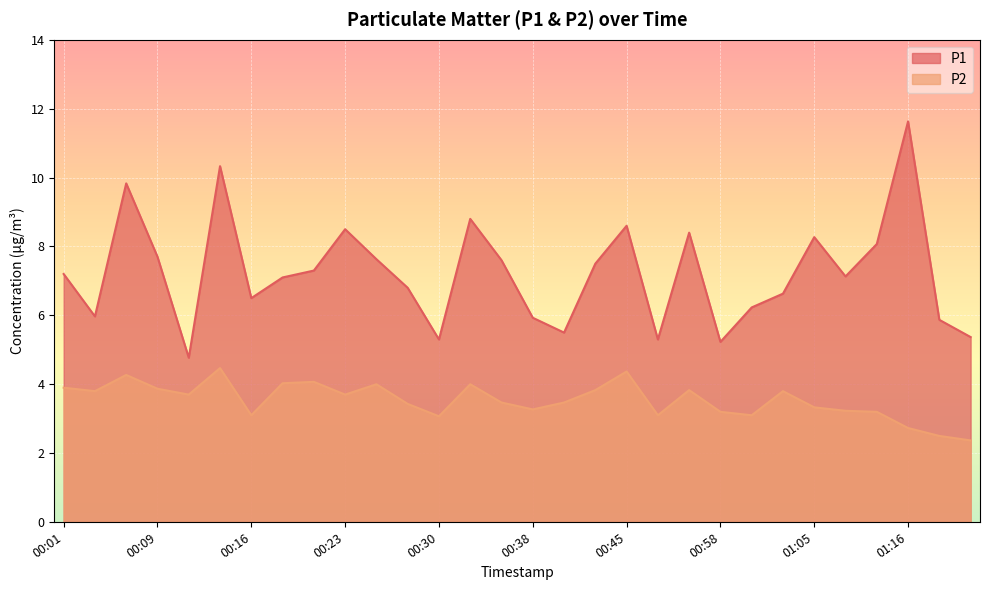

What position from the left is 01:00?

23